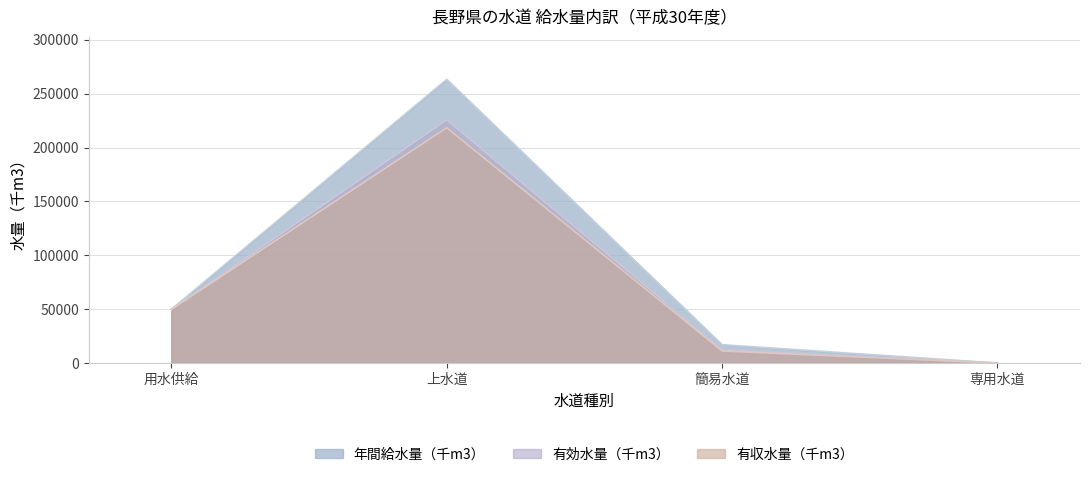

What is the difference between the maximum and second lowest values in the 年間給水量（千m3） series?

246170.0